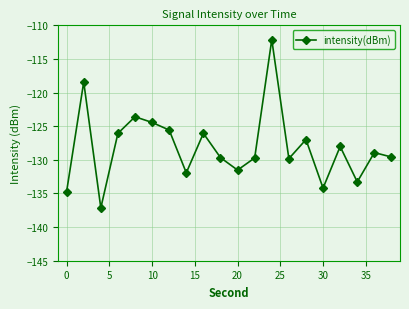

What is the sum of all values?

-2561.8